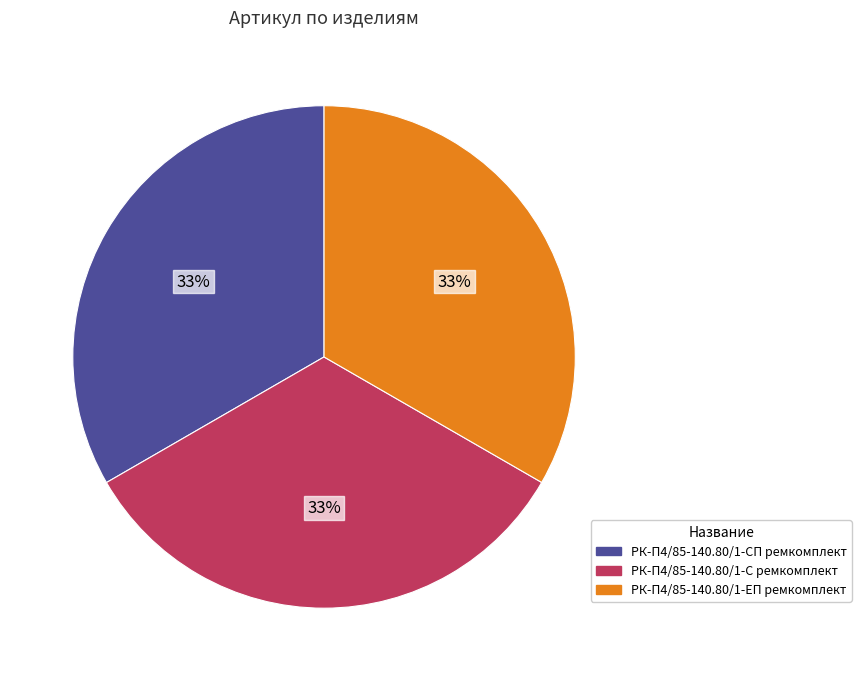

How many slices are in this pie chart?

3